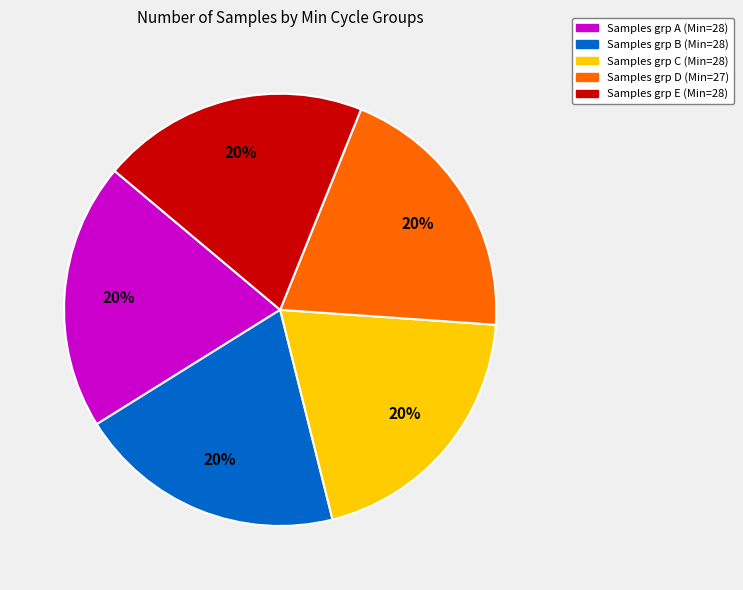

Is there a majority slice in this chart?

No